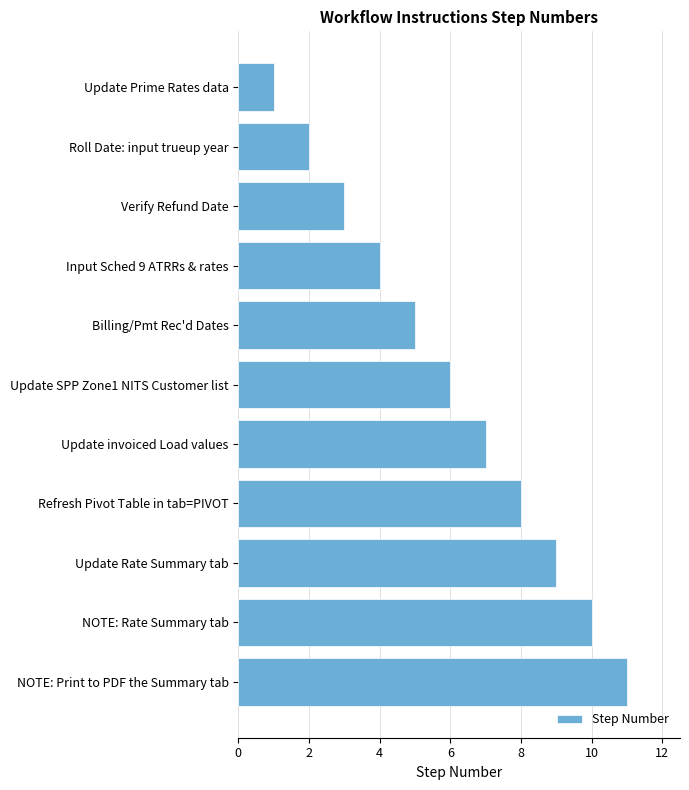

How many values are between 3 and 9?

7